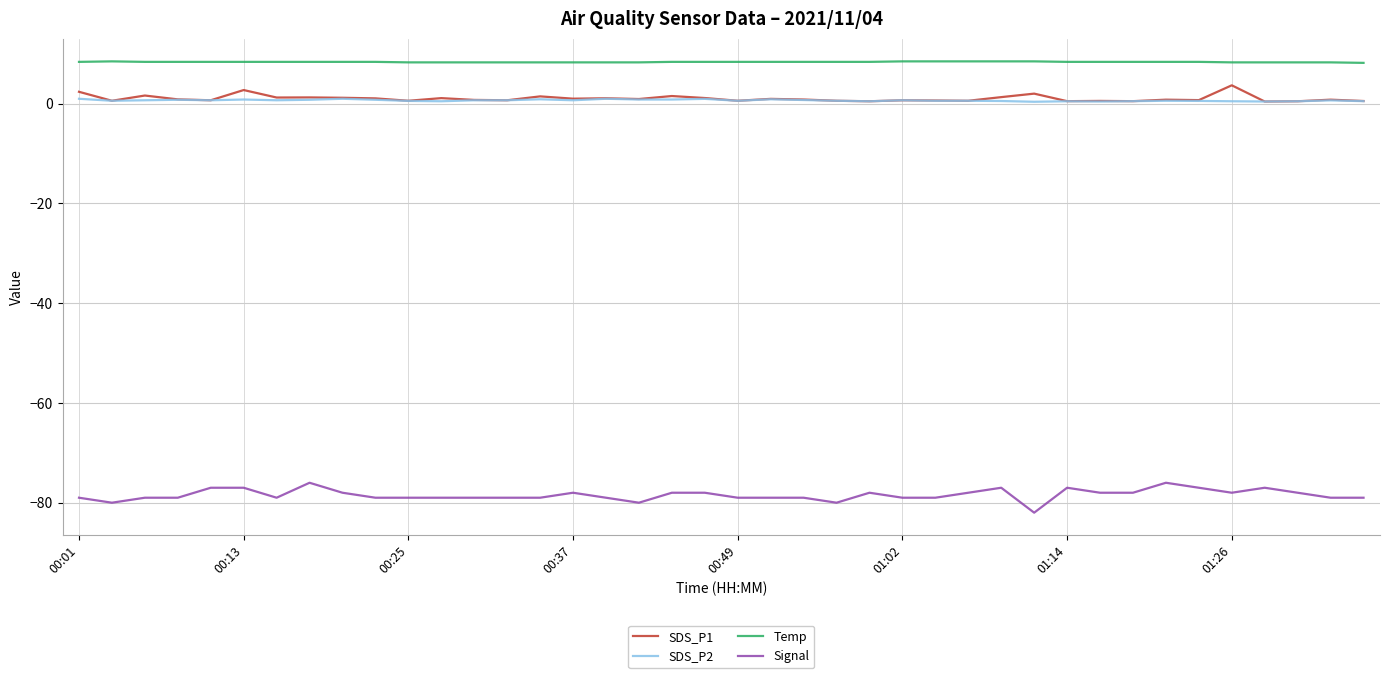

How many distinct data groups are displayed?

4